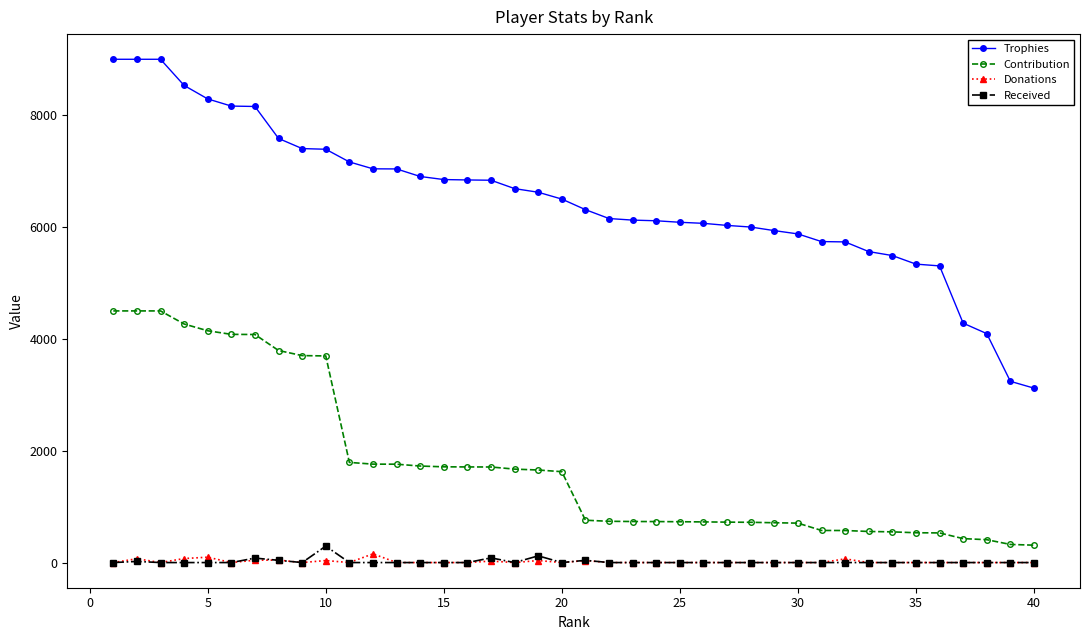

Which series has the largest range (max minus min)?

Trophies